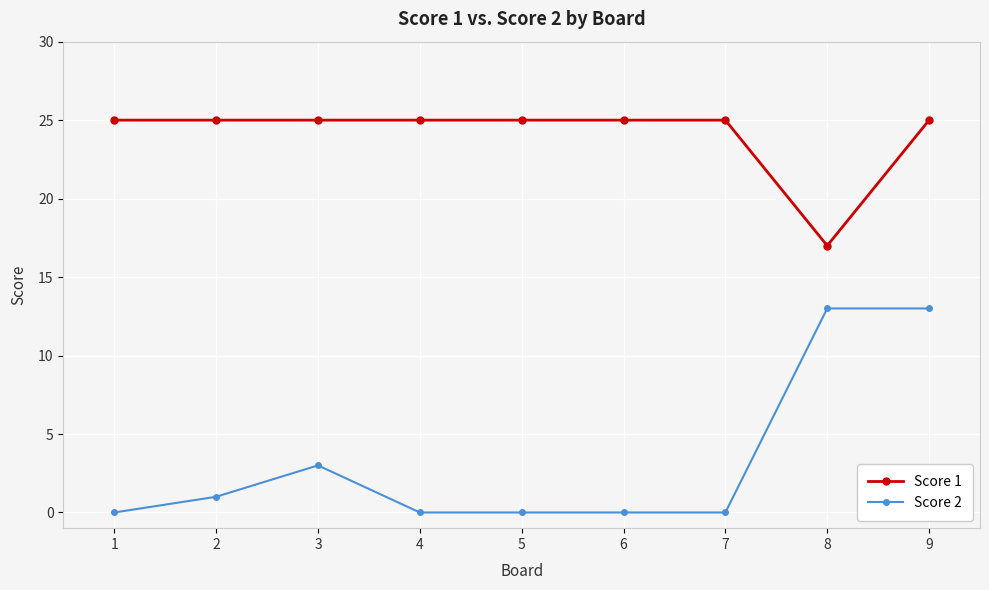

What is the minimum value for Score 1?

17